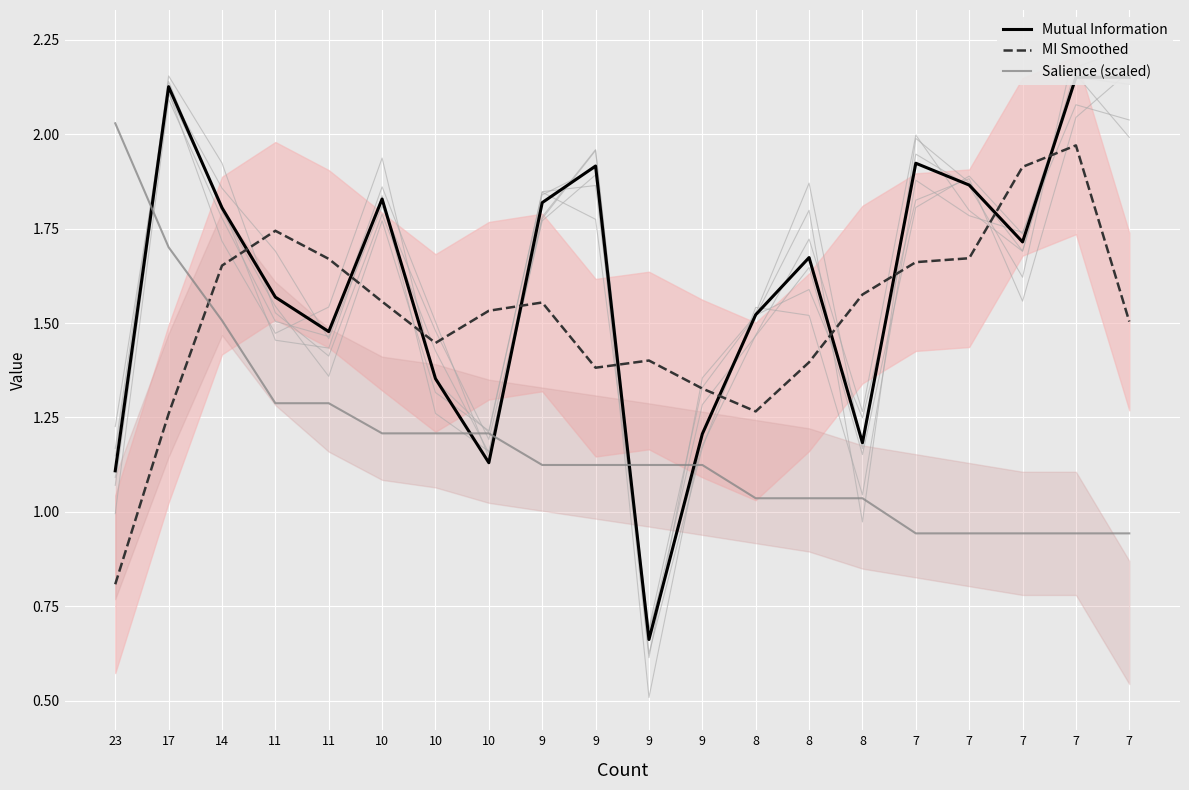

Between 9 and 14, which is larger?

14